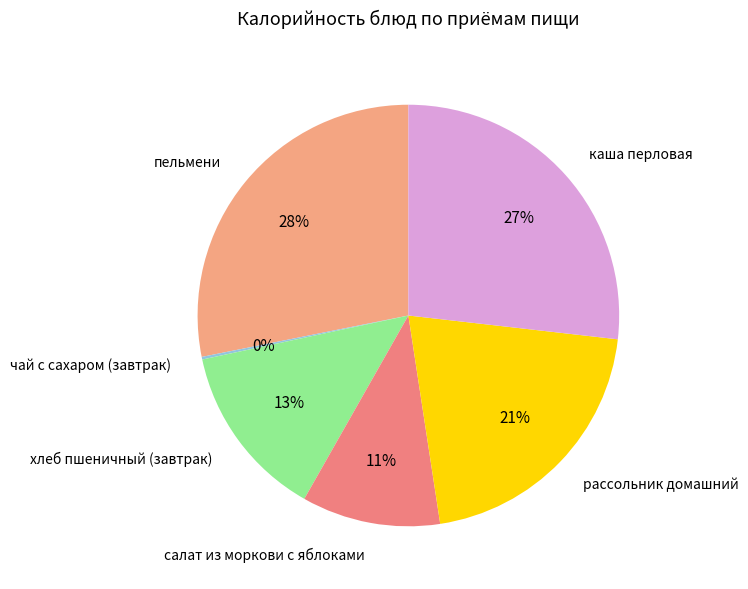

To the nearest percent, what portion does салат из моркови с яблоками represent?

11%